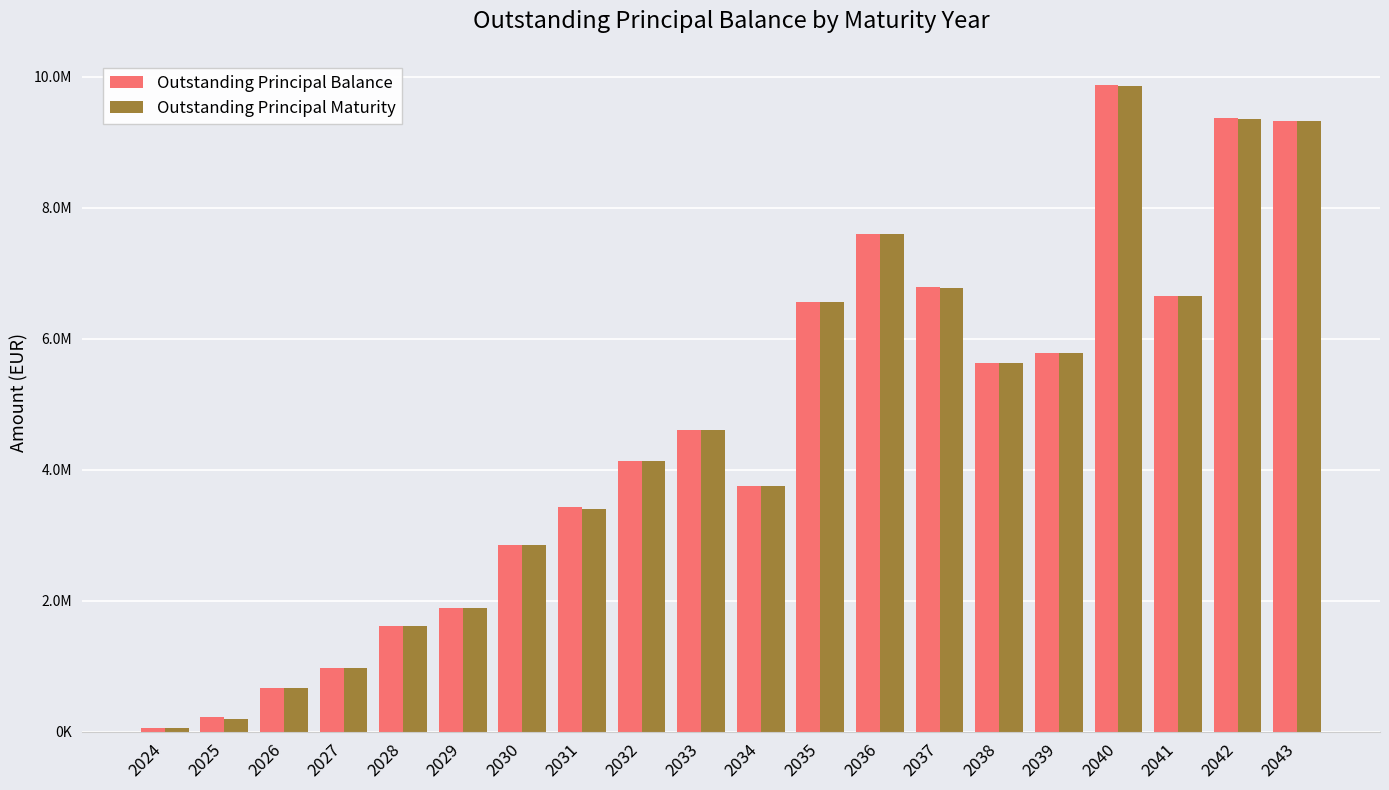

What is the total value across all series at 2024?

117190.8